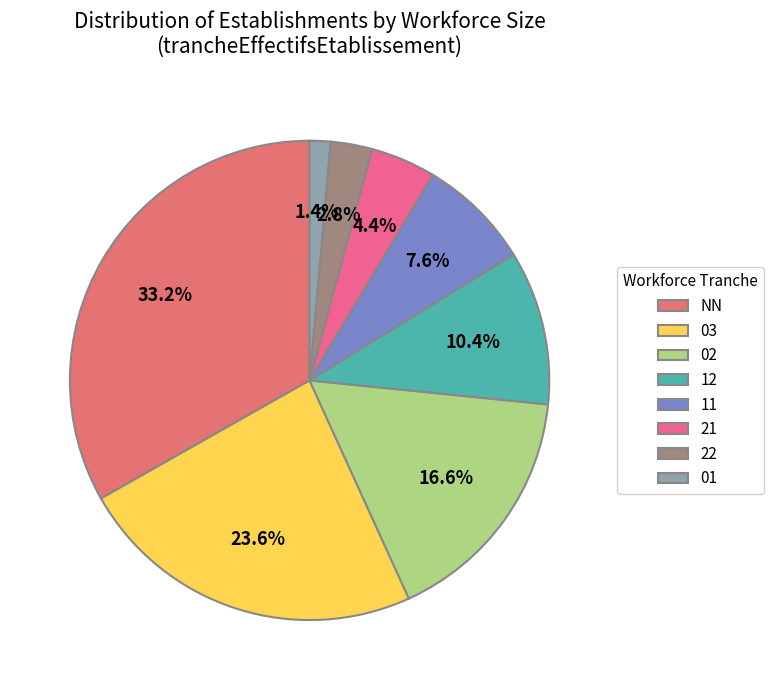

Is there a majority slice in this chart?

No